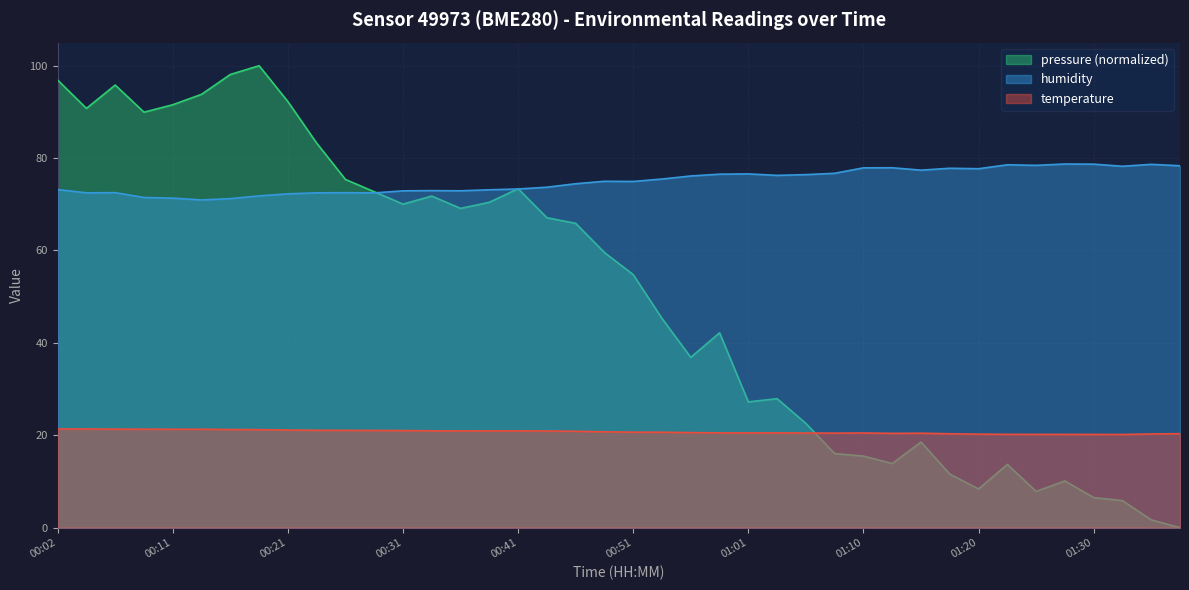

At which label does temperature reach its minimum?

01:32